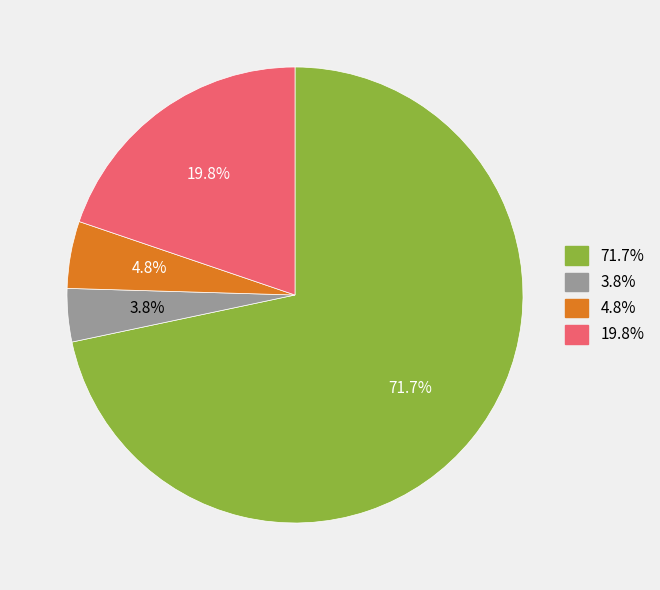

Does any single category account for the majority?

Yes